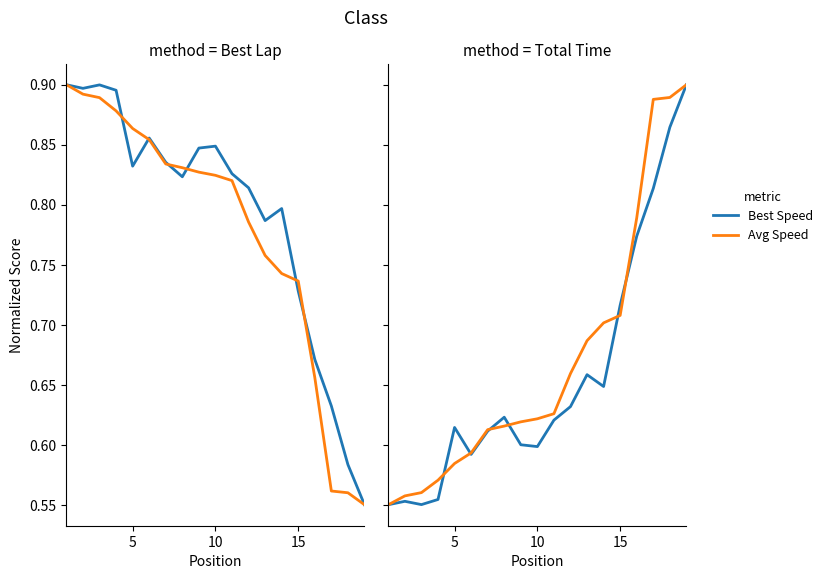

True or false: Best Speed has more than 2 interior local peaks.

True